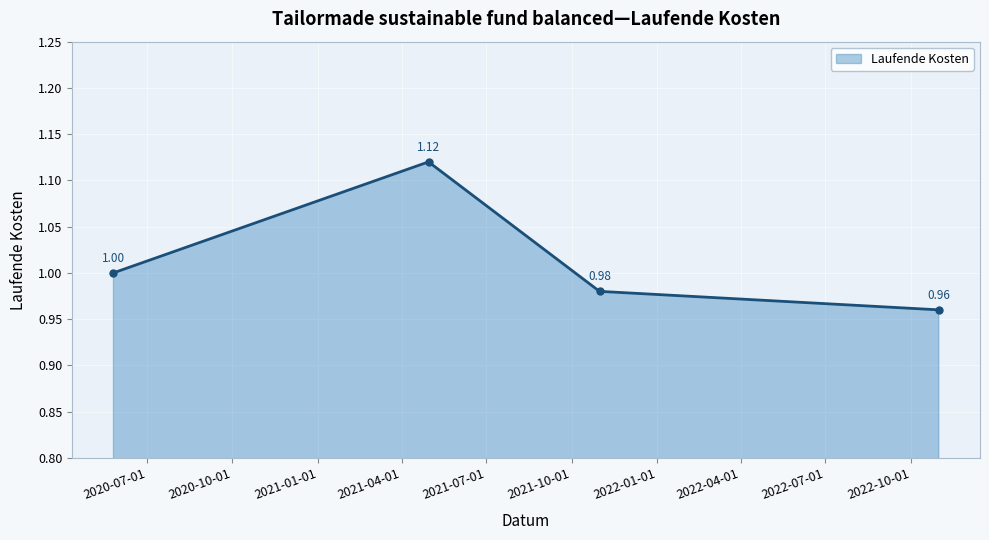

What is the average value?

1.0